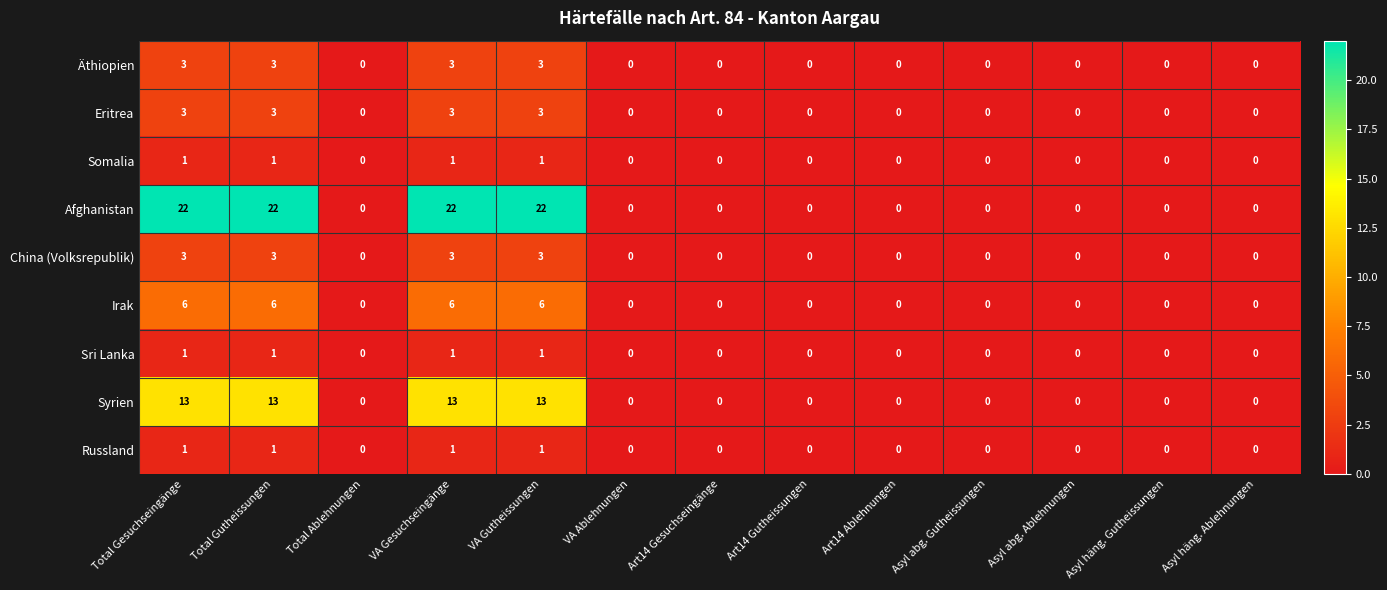

How many categories are shown in the chart?

13